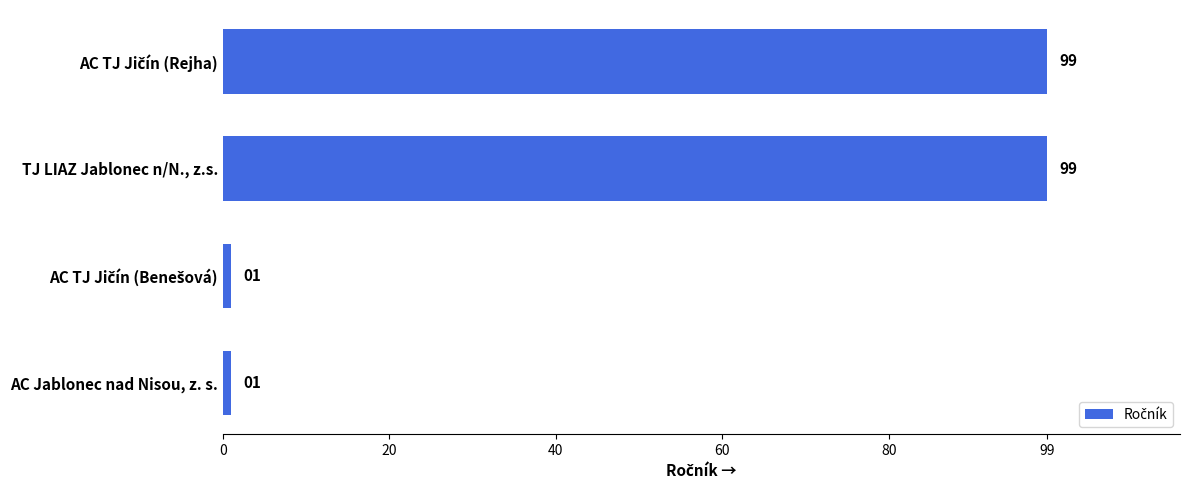

How many values are between 1 and 99?

4